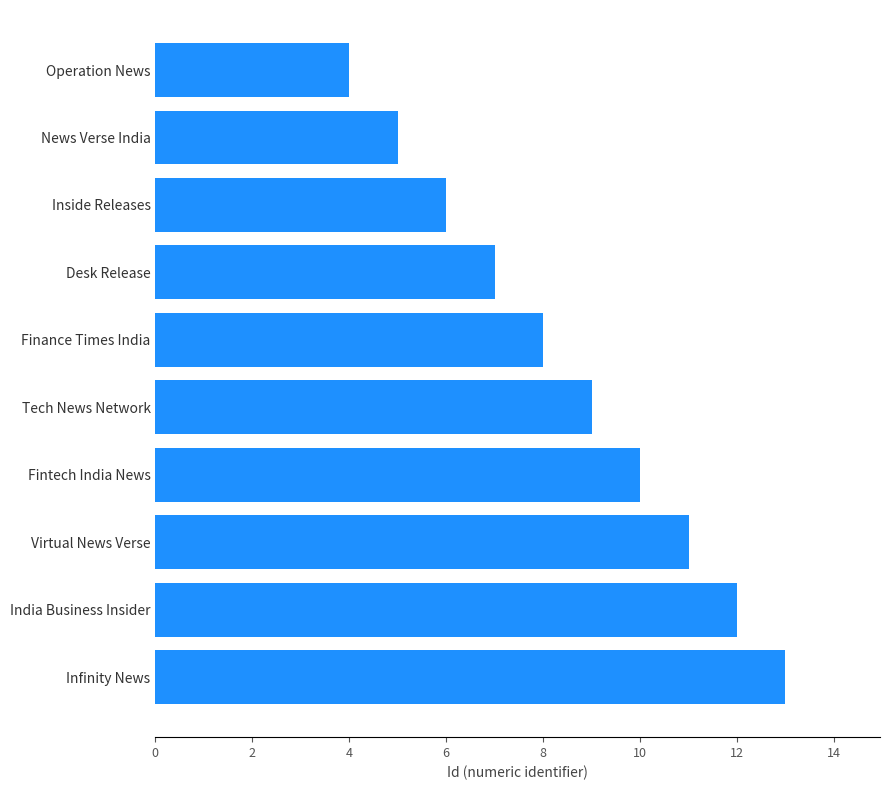

What is the change in value from Operation News to India Business Insider?

+8